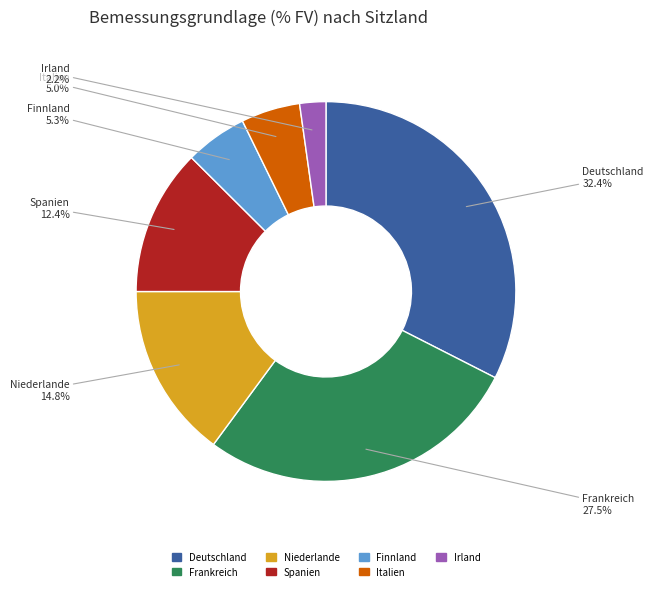

How many segments does this pie chart have?

7